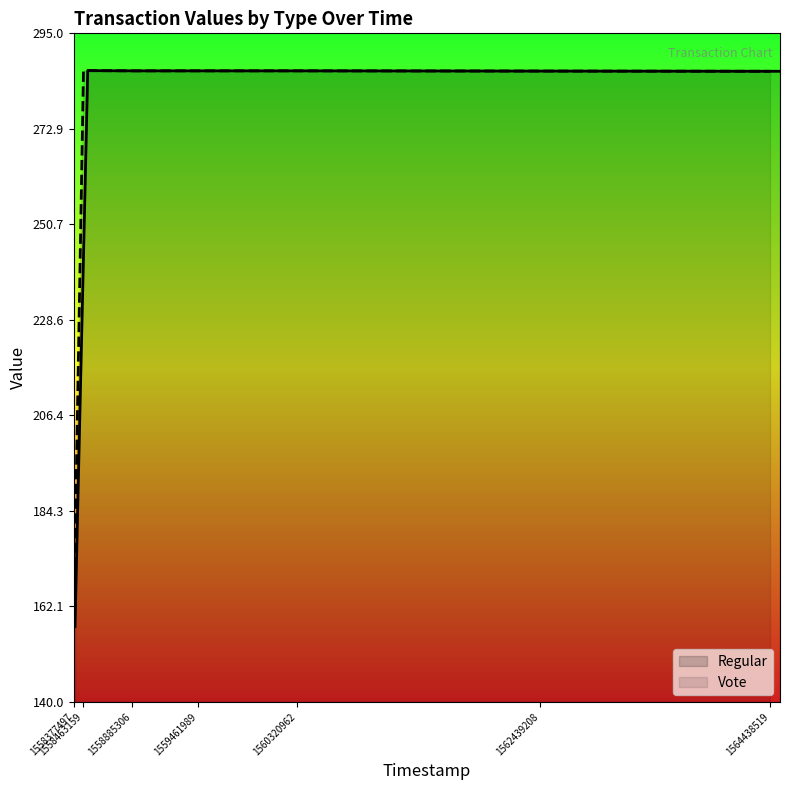

What is the average value of the Regular series?

267.9